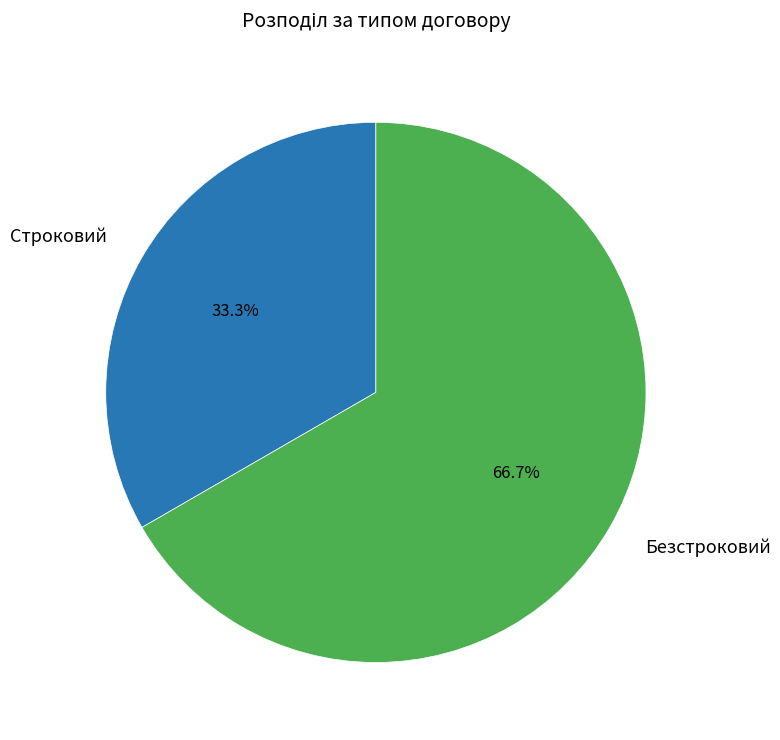

Between Строковий and Безстроковий, which is larger?

Безстроковий